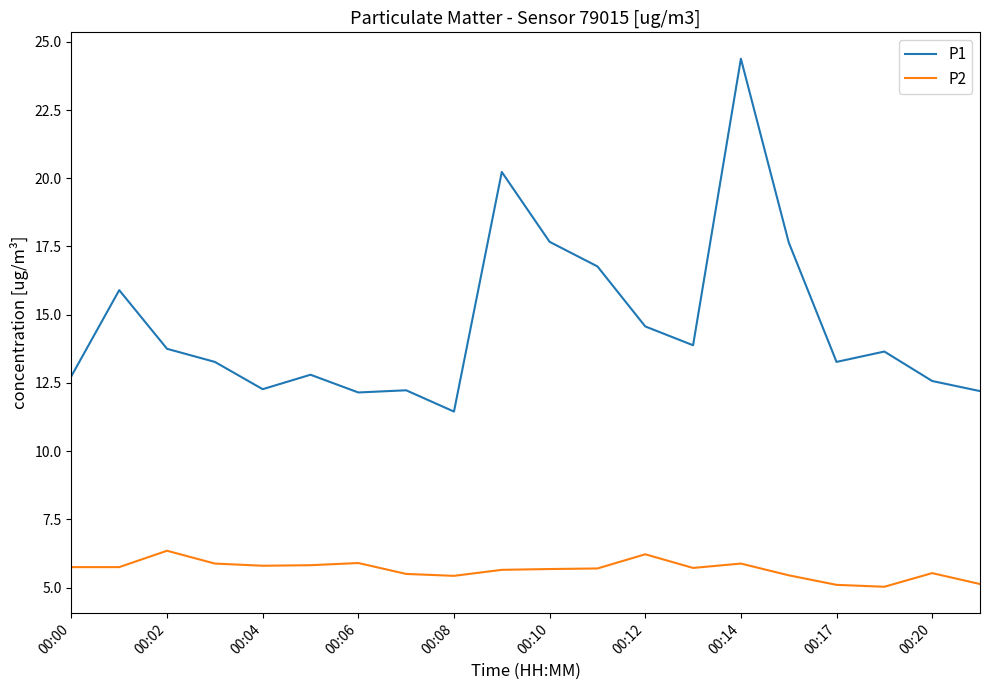

What is the difference between the maximum and minimum values in the P2 series?

1.3